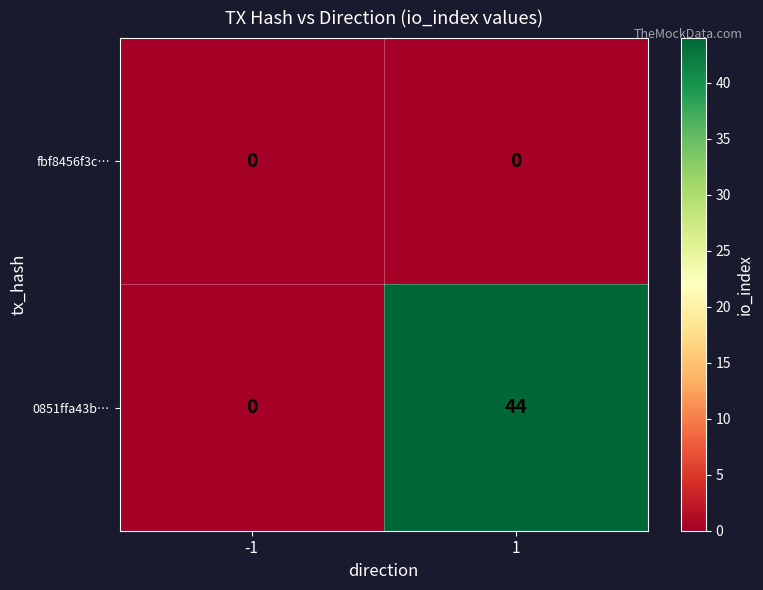

Between -1 and 1, which series saw the biggest shift?

0851ffa43b…